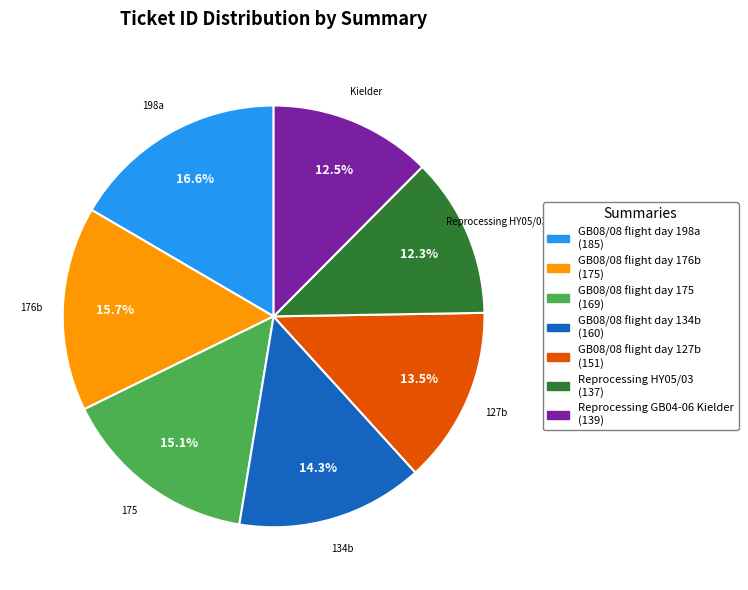

Count the number of slices in the pie.

7